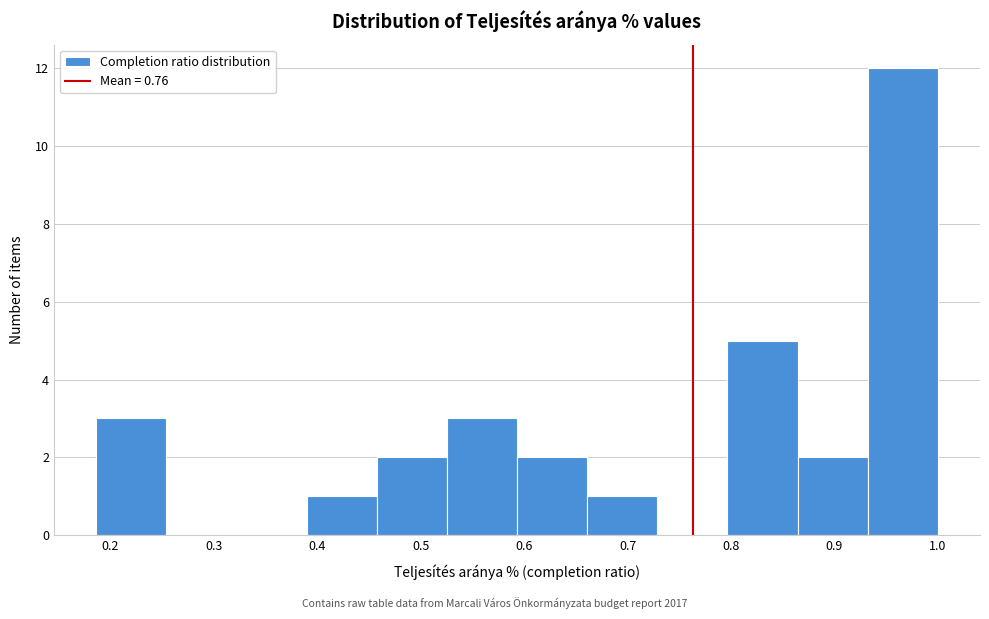

Reading left to right, transcribe this chart: for each bar, give the range it covers on the x-axis and its height. Neither the bar edges nor the heights are printed on the chart, so give them approximately, as read against the axes.

0.19 to 0.25: 3
0.25 to 0.32: 0
0.32 to 0.39: 0
0.39 to 0.46: 1
0.46 to 0.53: 2
0.53 to 0.59: 3
0.59 to 0.66: 2
0.66 to 0.73: 1
0.73 to 0.80: 0
0.80 to 0.86: 5
0.86 to 0.93: 2
0.93 to 1.00: 12